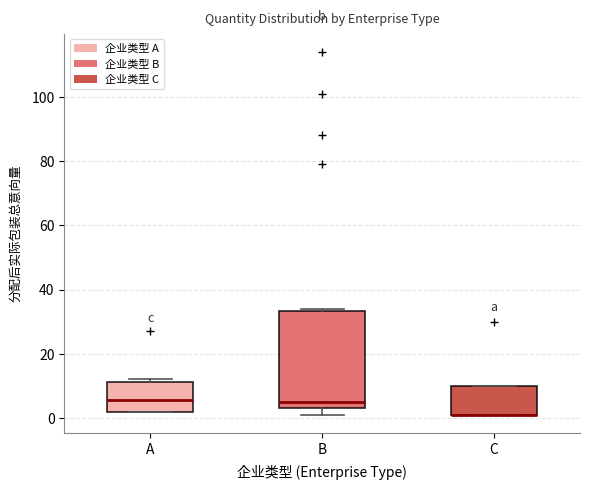

Reading left to right, read every box against the y-axis: the position of its median line, the range the box covers, and the ends of its whiskers. The values are not printed on the chart, so give them approximately, as read against the axis.

A: median 6, box 2 to 12, whiskers 2 to 12 (just above the box's upper edge)
B: median 6, box 4 to 34, whiskers 2 to 34 (just above the box's upper edge)
C: median 2 (drawn on the box's lower edge), box 2 to 10, whiskers 2 to 10